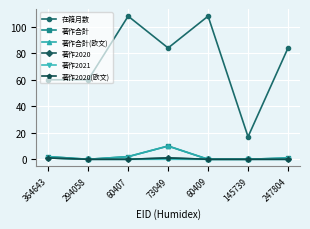

Reading left to right, extract all data points from this chart.

在籍月数: 60	60	108	84	108	17	84
著作合計: 2	0	2	10	0	0	1
著作合計(欧文): 2	0	2	10	0	0	1
著作2020: 1	0	0	1	0	0	0
著作2021: 1	0	0	0	0	0	0
著作2020(欧文): 1	0	0	1	0	0	0